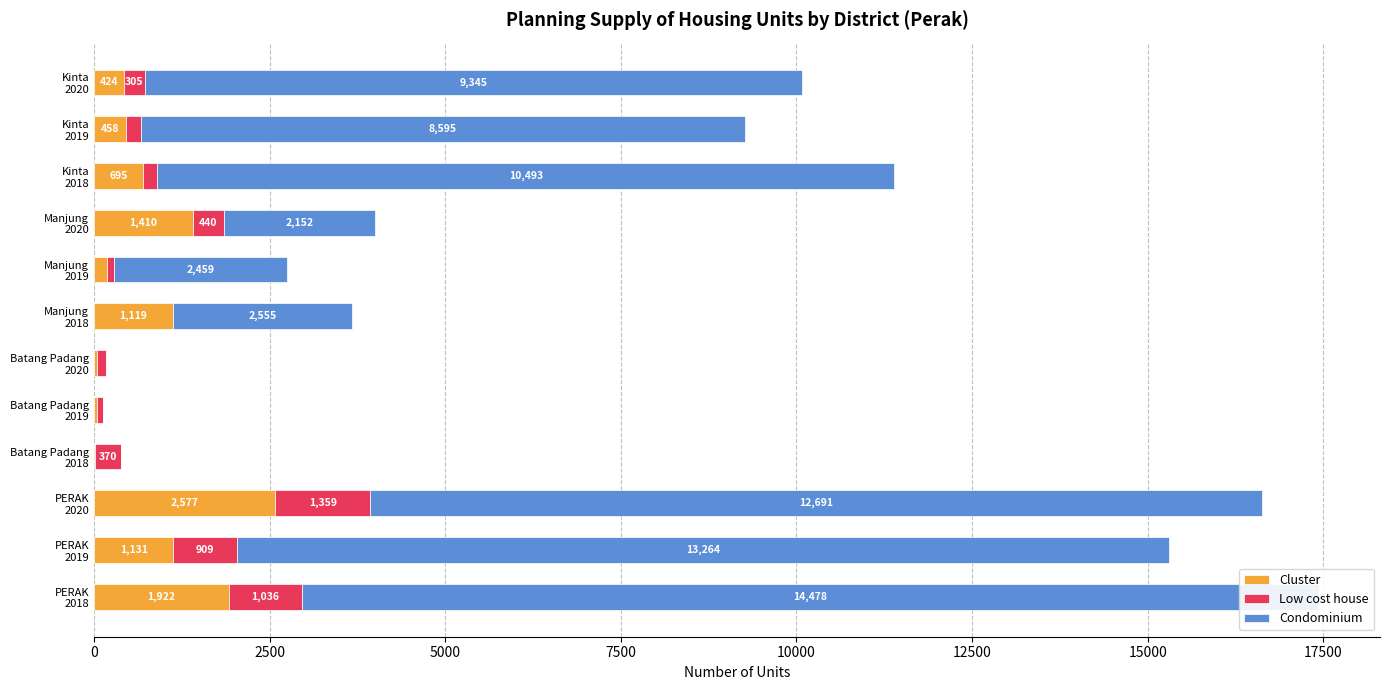

Rank the categories by Low cost house value from lowest to highest.

15000, 10000, 17500, 12500, 9, 10, 11, 7500, 20000, 2500, 0, 5000